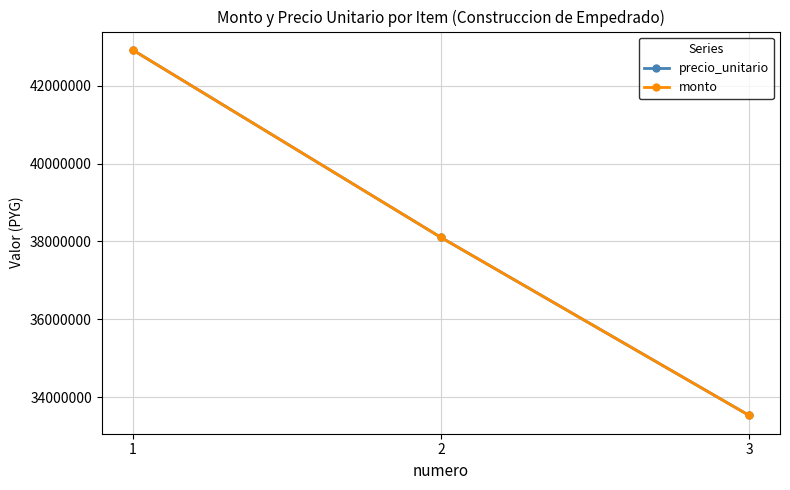

What is the lowest value of the precio_unitario series?

33529789